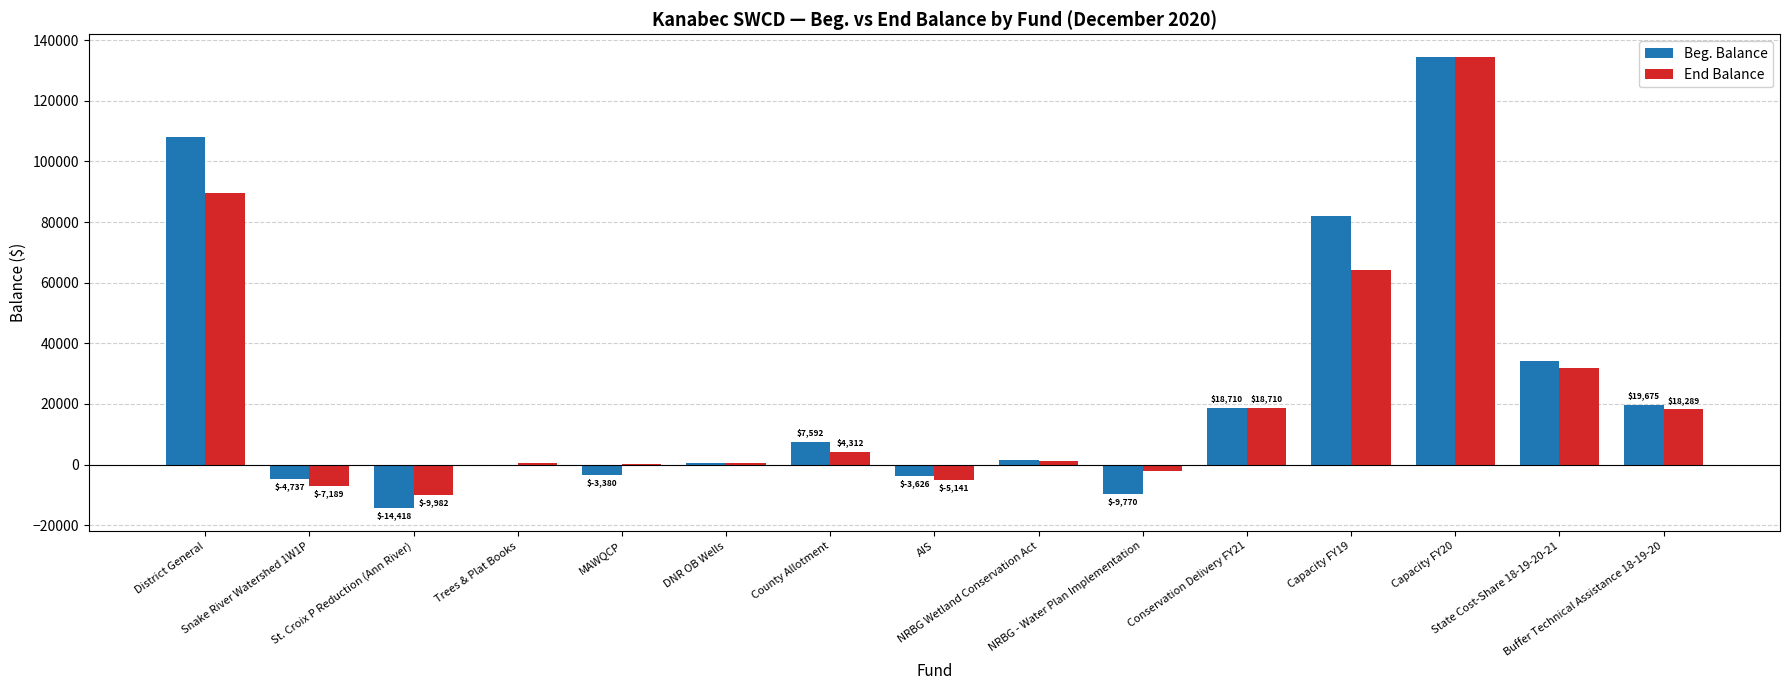

Which series changed the most between Snake River Watershed 1W1P and AIS?

End Balance